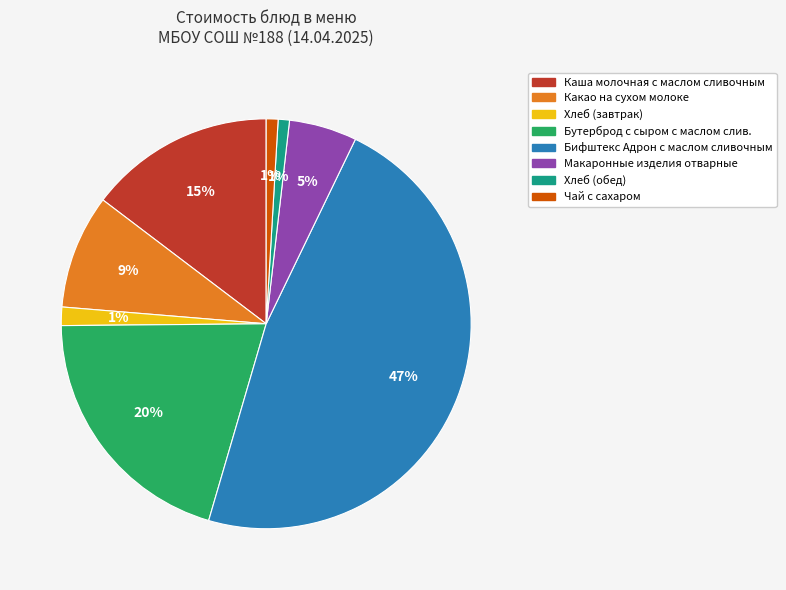

Is there a majority slice in this chart?

No